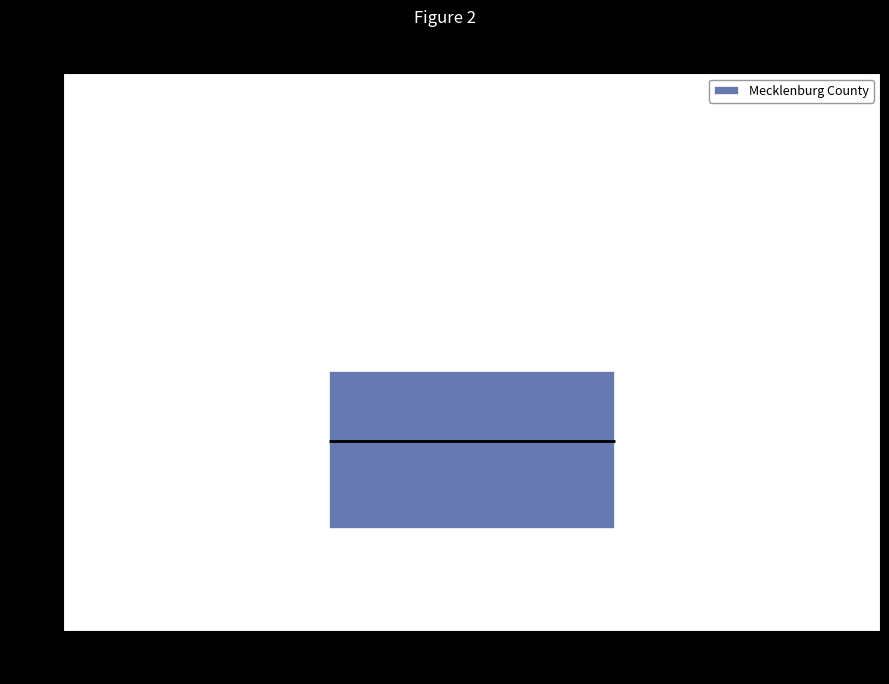

Transcribe this box plot: give where the median line is, the range the box spans, and where the two whiskers end, as read against the y-axis. The values are not printed on the chart, so give them approximately, as read against the axis.

median 220, box 110 to 310, whiskers 10 to 570